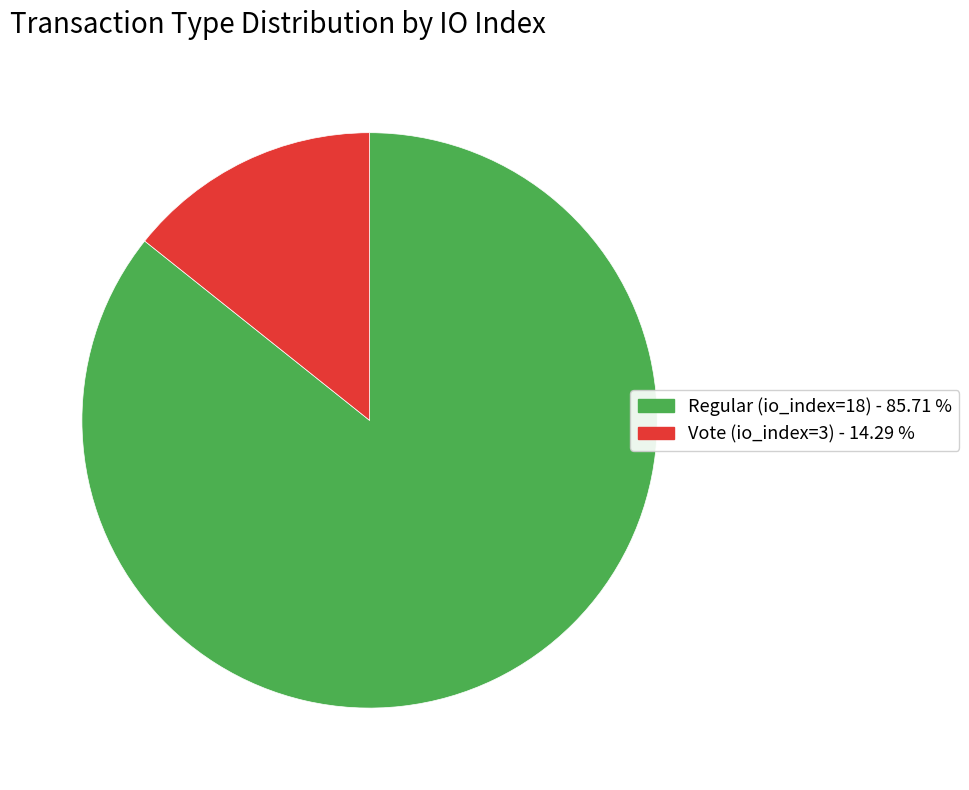

How many slices are in this pie chart?

2